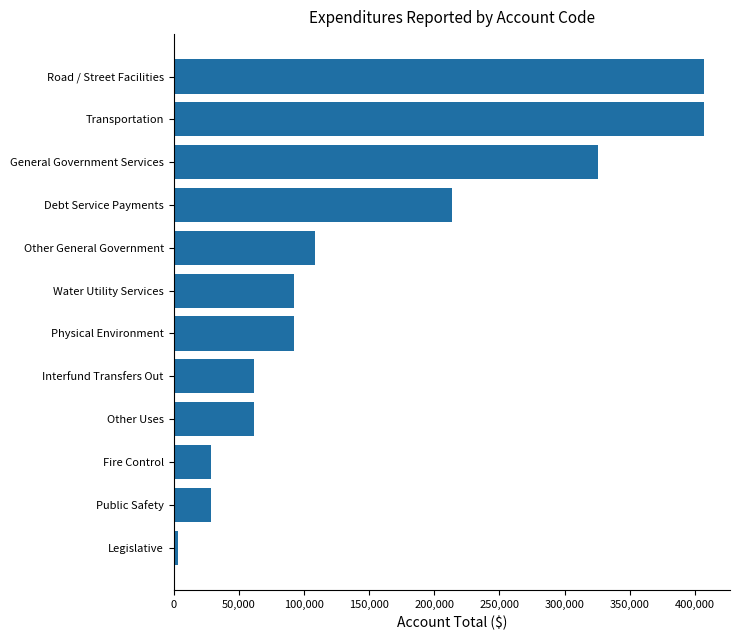

Approximately how many times larger is the value at Fire Control compared to Public Safety?

1.0